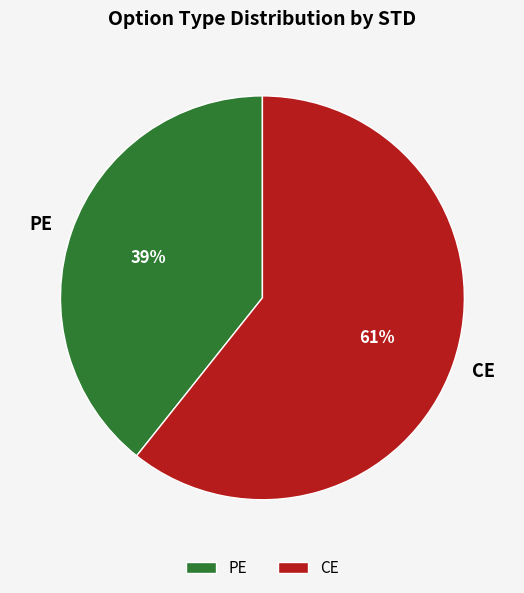

Is it true that CE is 52% of the pie?

False